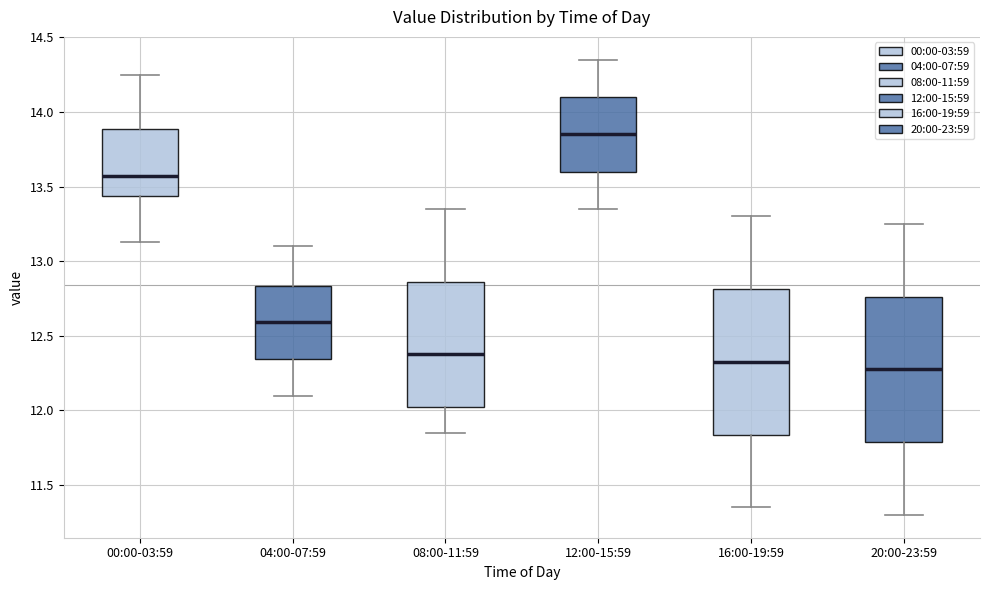

Reading left to right, read every box against the y-axis: the position of its median line, the range the box covers, and the ends of its whiskers. The values are not printed on the chart, so give them approximately, as read against the axis.

00:00-03:59: median 13.55, box 13.45 to 13.90, whiskers 13.15 to 14.25
04:00-07:59: median 12.60, box 12.35 to 12.85, whiskers 12.10 to 13.10
08:00-11:59: median 12.40, box 12.00 to 12.85, whiskers 11.85 to 13.35
12:00-15:59: median 13.85, box 13.60 to 14.10, whiskers 13.35 to 14.35
16:00-19:59: median 12.35, box 11.85 to 12.80, whiskers 11.35 to 13.30
20:00-23:59: median 12.30, box 11.80 to 12.75, whiskers 11.30 to 13.25